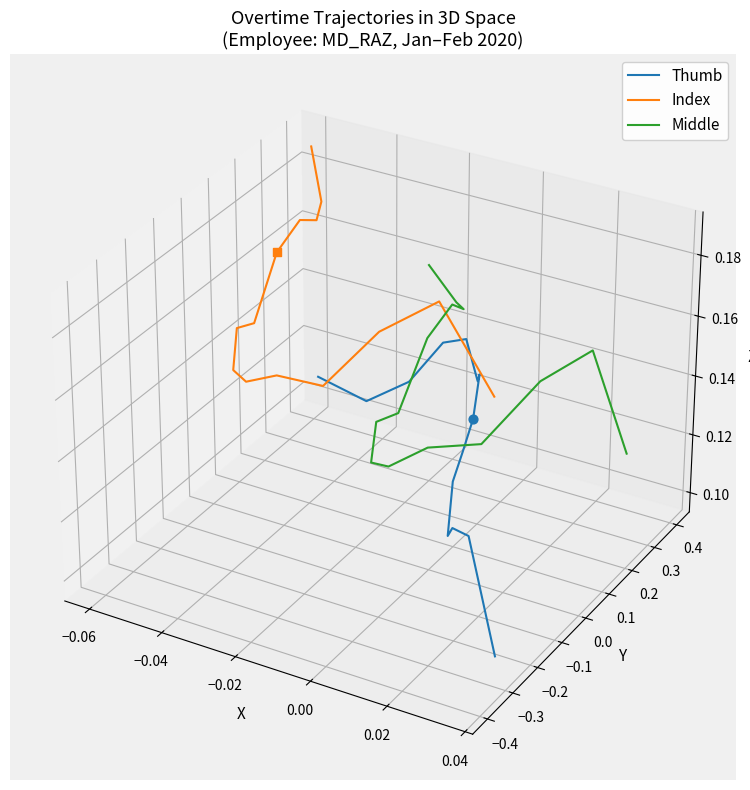

Which series contains the lowest Y value?

Thumb